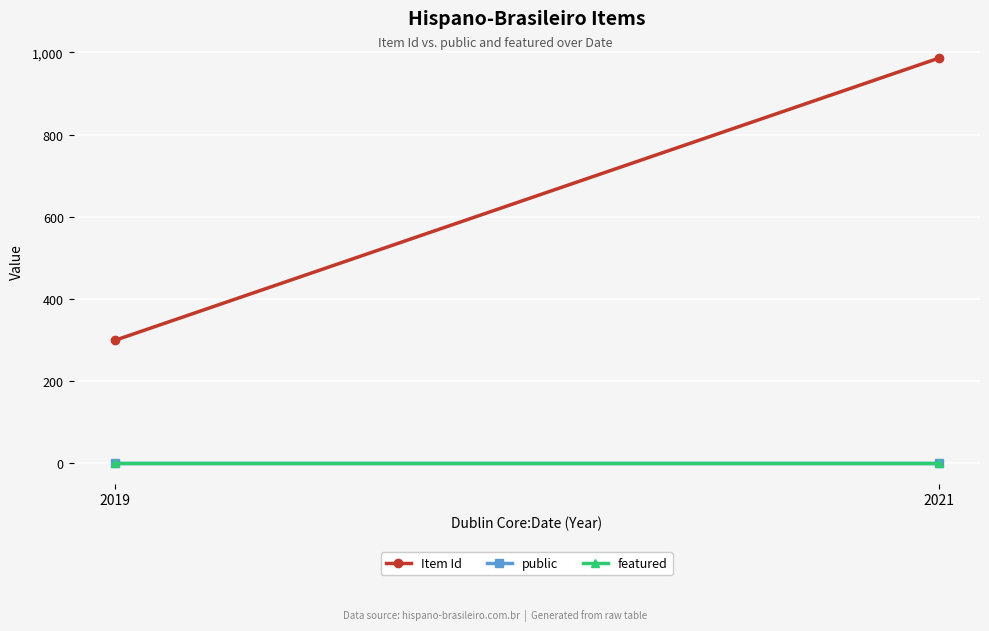

List the labels in order of public value, largest first.

2019, 2021